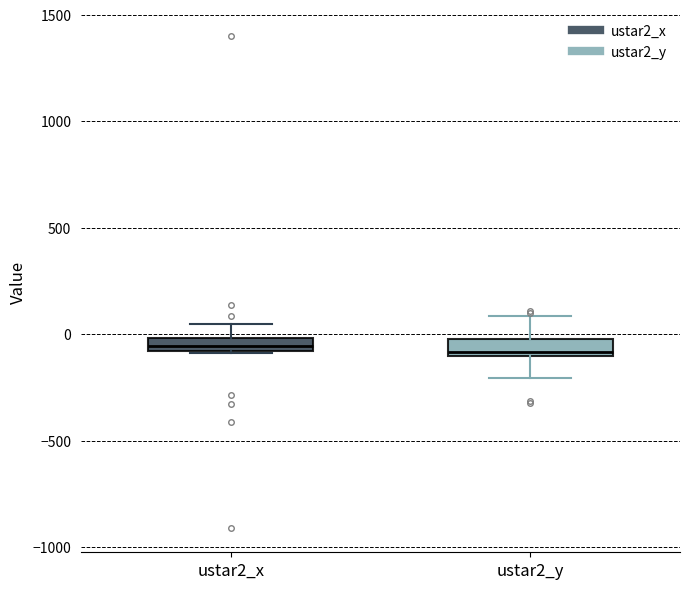

Where is the upper edge of the box for ustar2_y on the y-axis? The values are not printed on the chart, so give them approximately, as read against the axis.

0